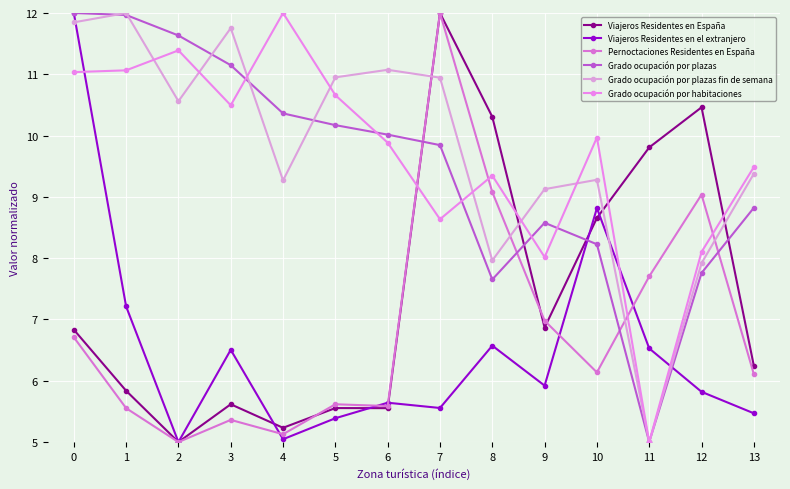

Is this an area chart (filled region under the line)?

No